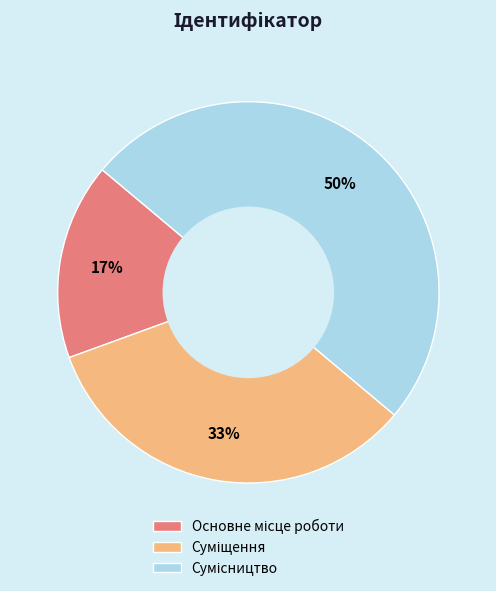

To the nearest percent, what is the average slice percentage?

33%